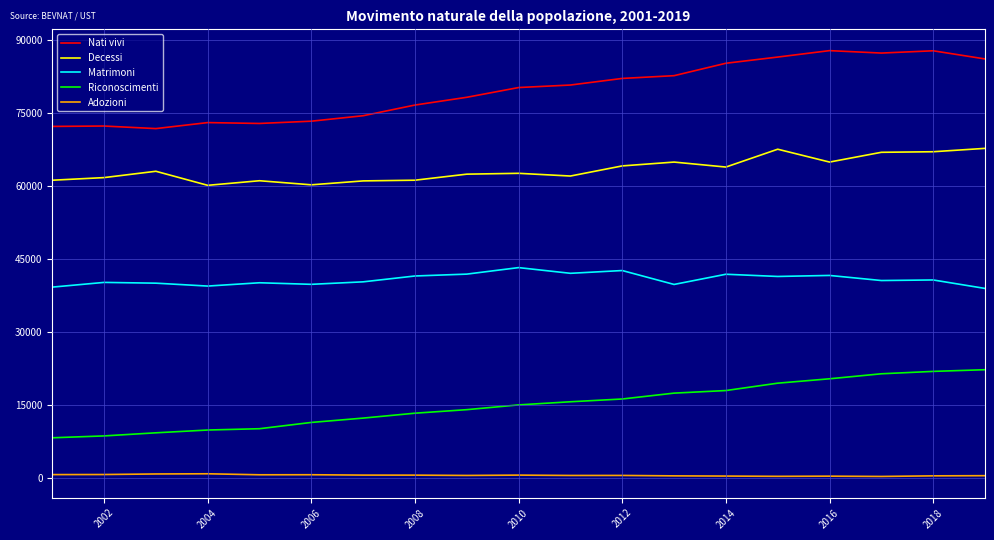

Which series has the largest total across all categories?

Nati vivi